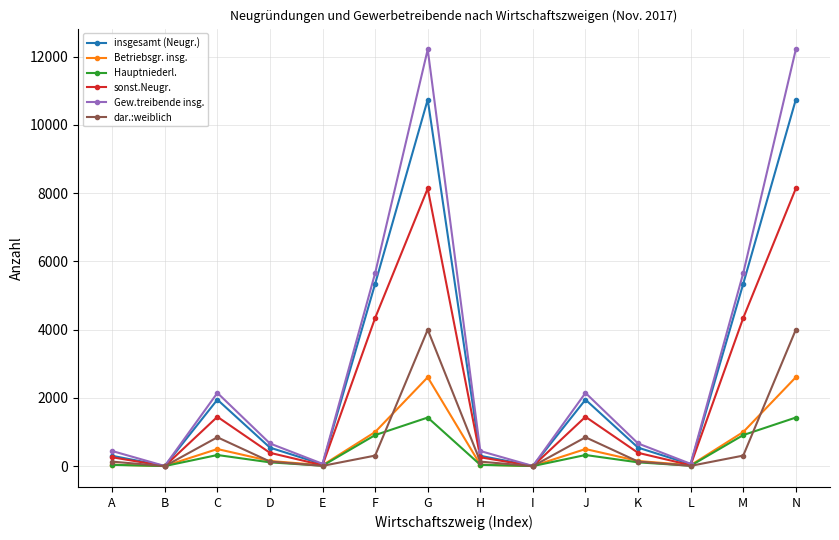

Is the value of Hauptniederl. at D greater than the value of Gew.treibende insg. at C?

No